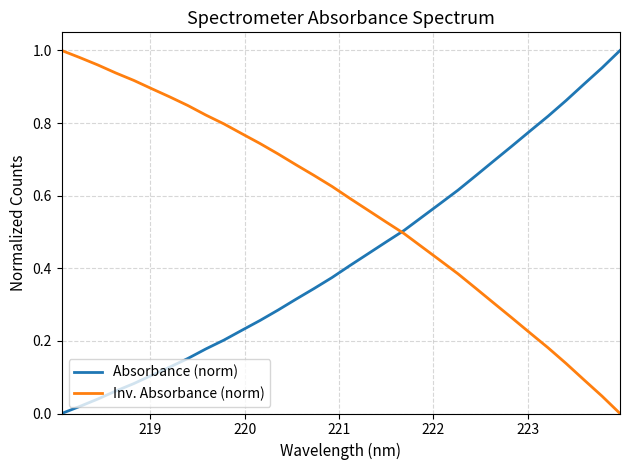

Which series has the largest total across all categories?

Inv. Absorbance (norm)